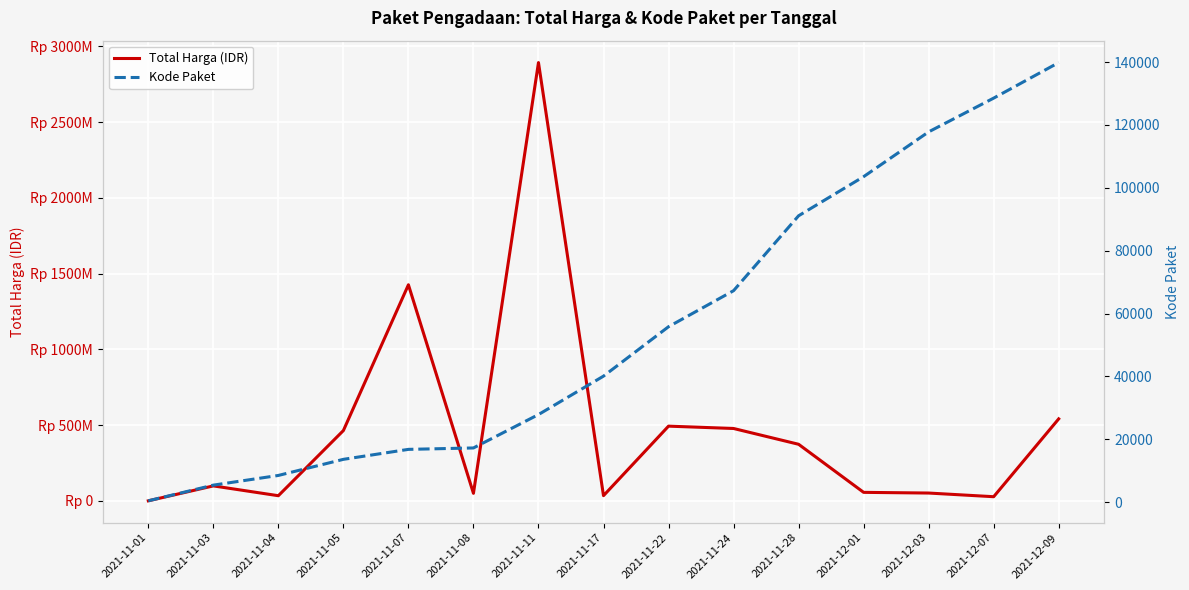

What is the sum of the Total Harga (IDR) values at 2021-11-04 and 2021-12-01?

90152800